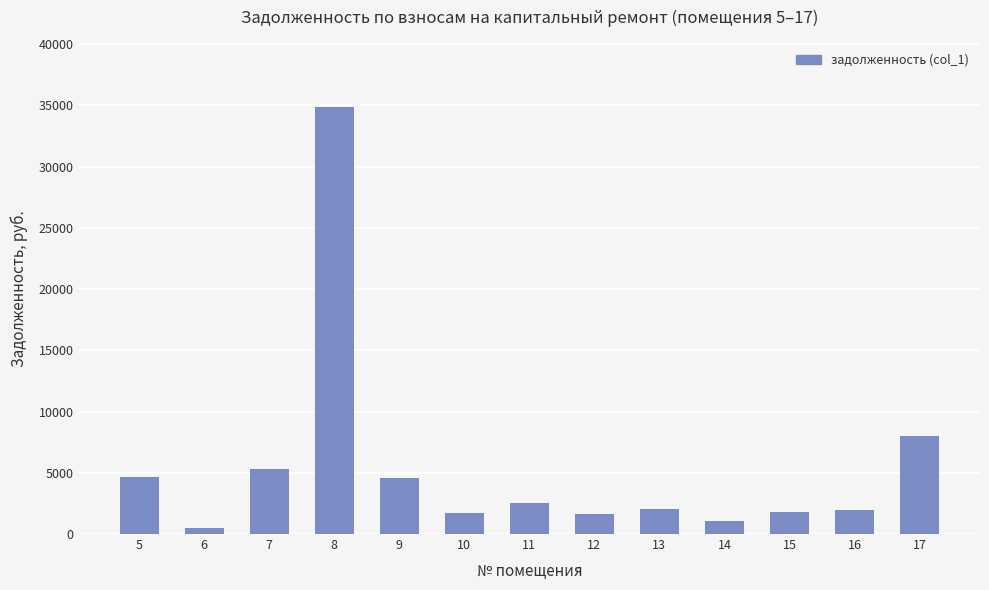

What is the change in value from 5 to 14?

-3612.9